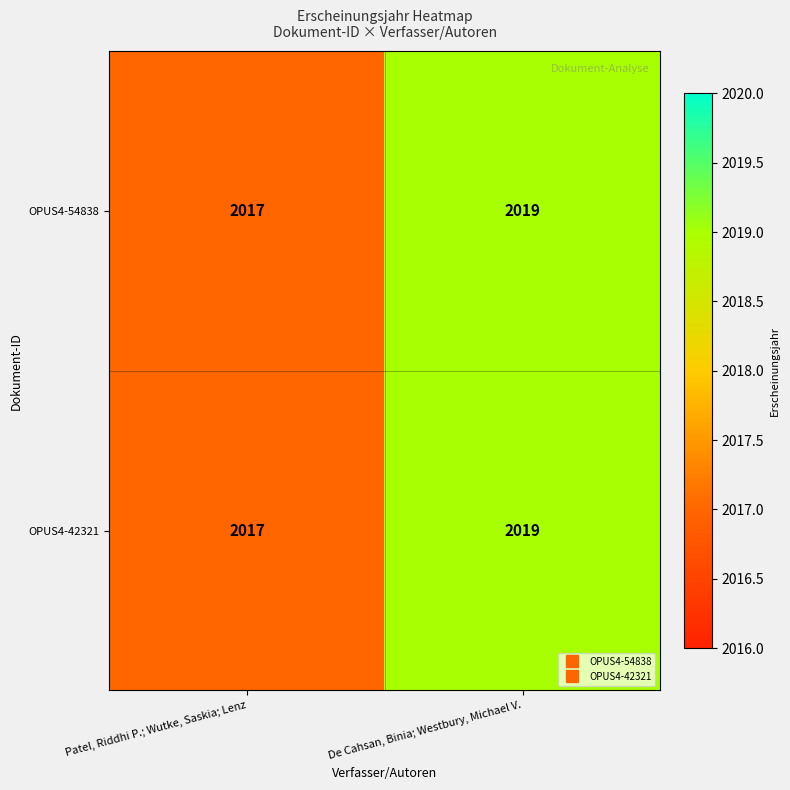

What is the total value across all series at De Cahsan, Binia; Westbury, Michael V.?

4038